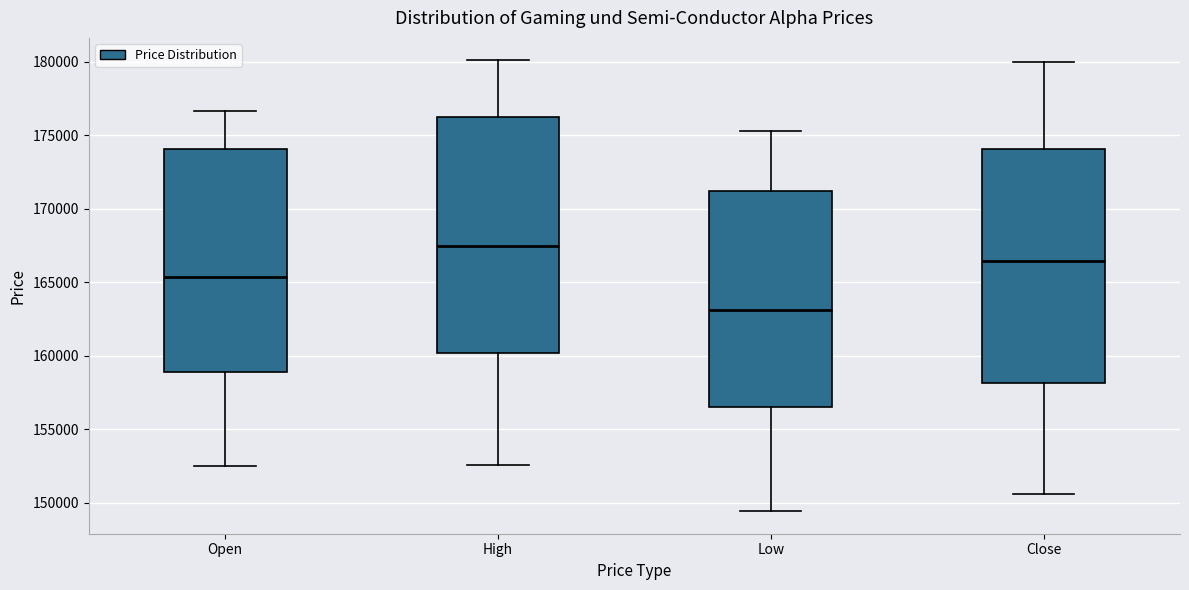

Reading left to right, transcribe this box plot: for each box, give where its median line is, the range the box spans, and where its two whiskers end, as read against the y-axis. The values are not printed on the chart, so give them approximately, as read against the axis.

Open: median 165500, box 159000 to 174000, whiskers 152500 to 176500
High: median 167500, box 160000 to 176000, whiskers 152500 to 180000
Low: median 163000, box 156500 to 171000, whiskers 149500 to 175500
Close: median 166500, box 158000 to 174000, whiskers 150500 to 180000